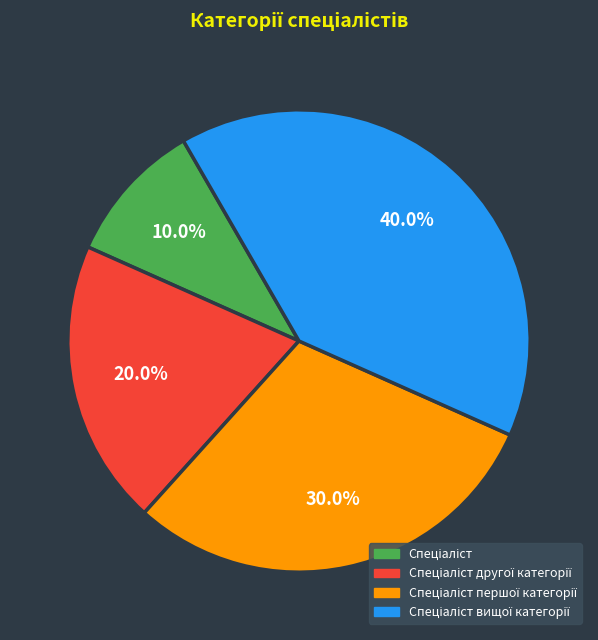

Is there a majority slice in this chart?

No